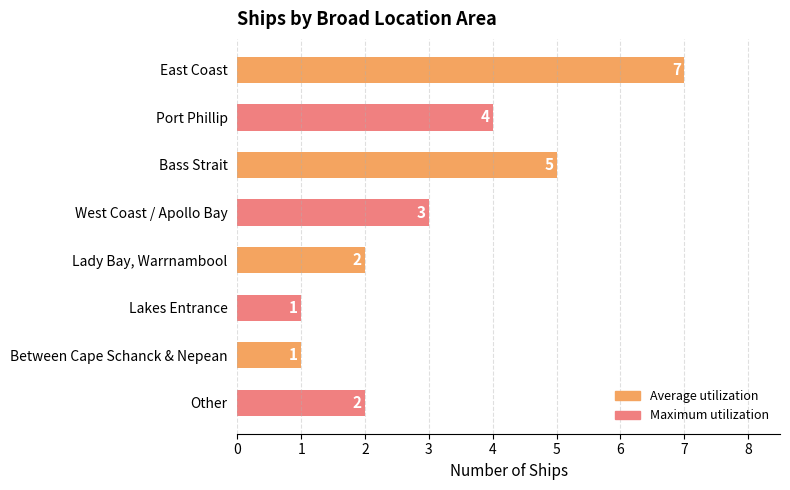

What is the minimum value shown in the chart?

1